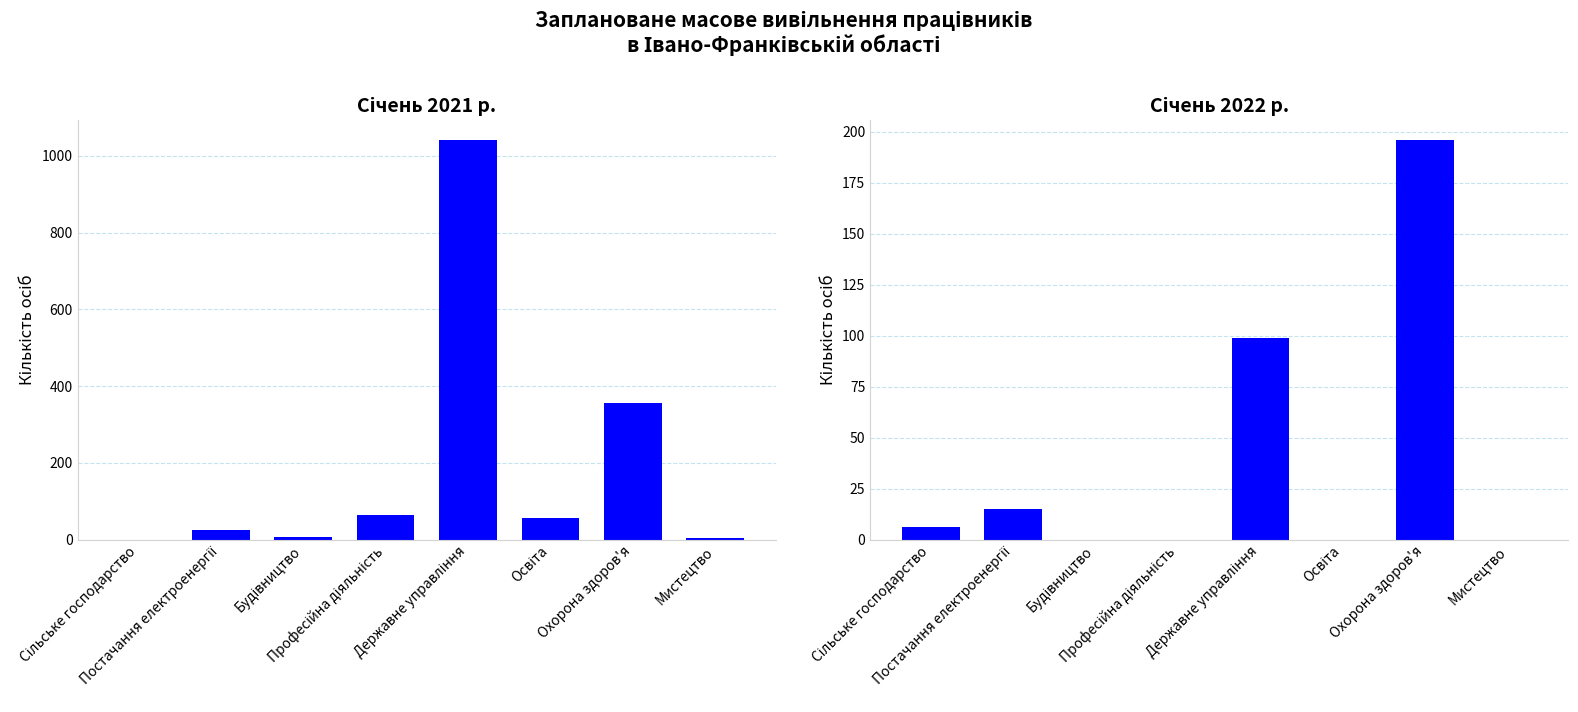

What position from the right is Освіта?

3